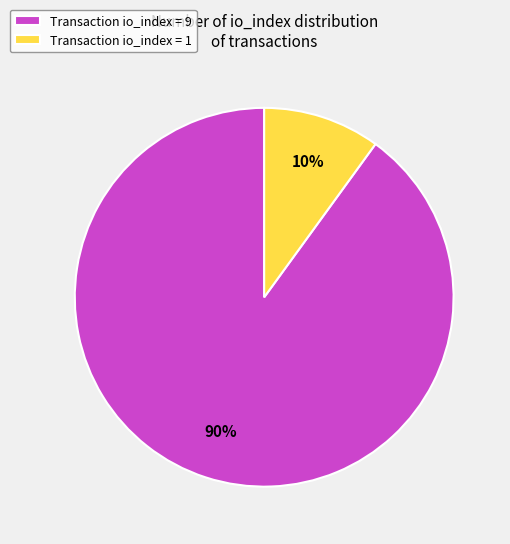

Do Transaction io_index = 9 and Transaction io_index = 1 together represent more than half of the pie?

Yes